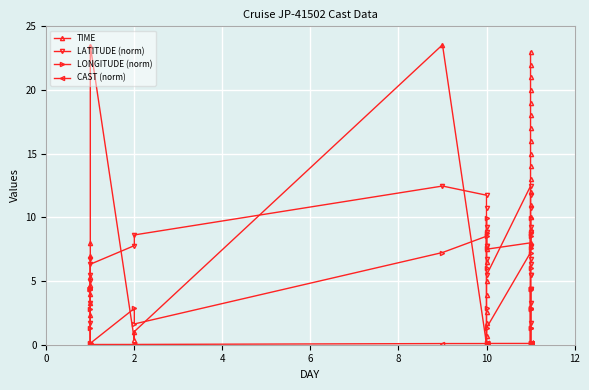

What are all the series names shown in the legend?

TIME, LATITUDE (norm), LONGITUDE (norm), CAST (norm)